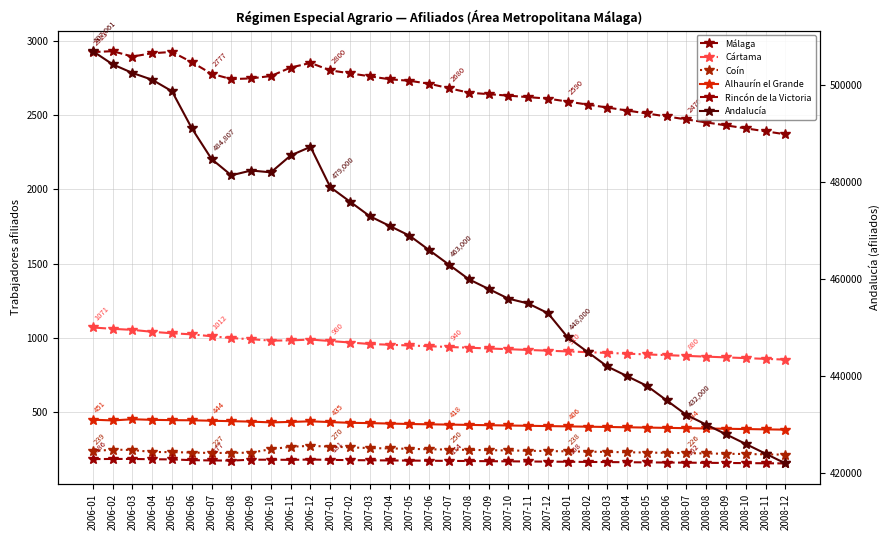

List the series in order of their peak value, highest first.

Andalucía, Málaga, Cártama, Alhaurín el Grande, Coín, Rincón de la Victoria